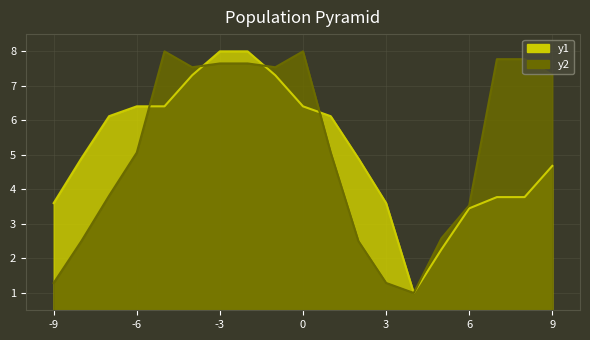

At how many categories does at least one series exceed 1?

18